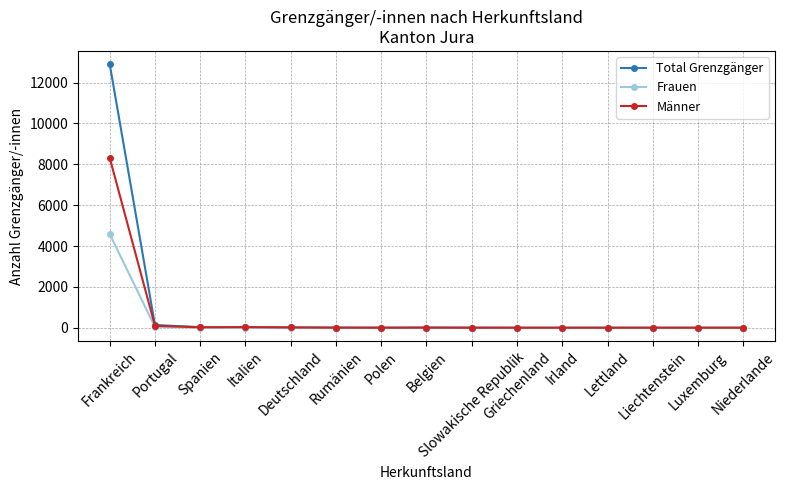

Does the chart display data point markers on the line(s)?

Yes